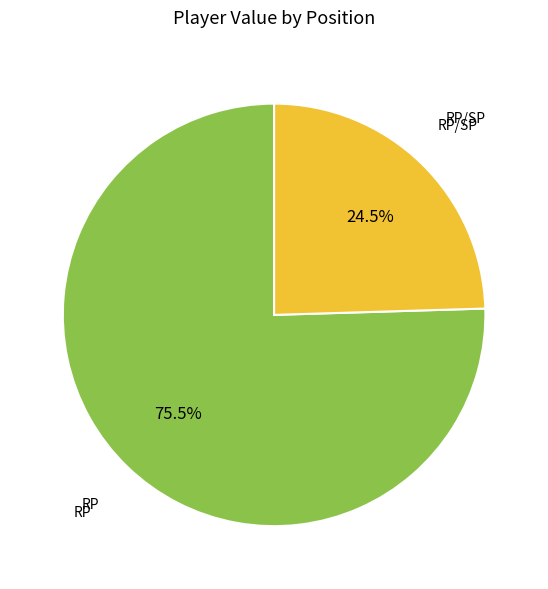

Is there a majority slice in this chart?

Yes